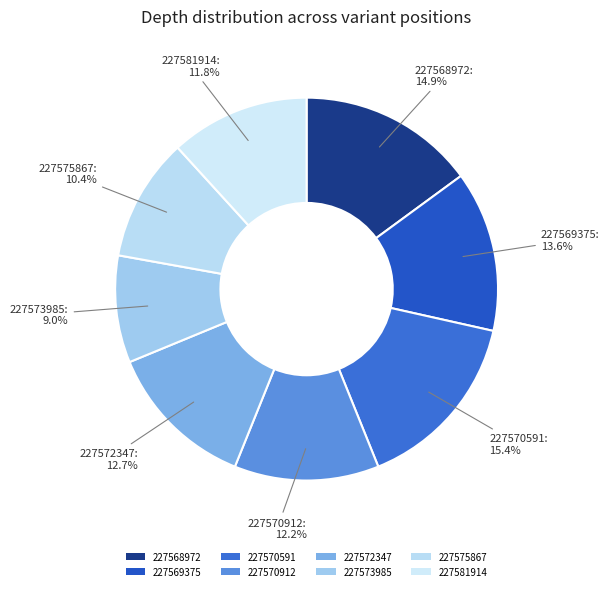

To the nearest percent, what is the average slice percentage?

12%